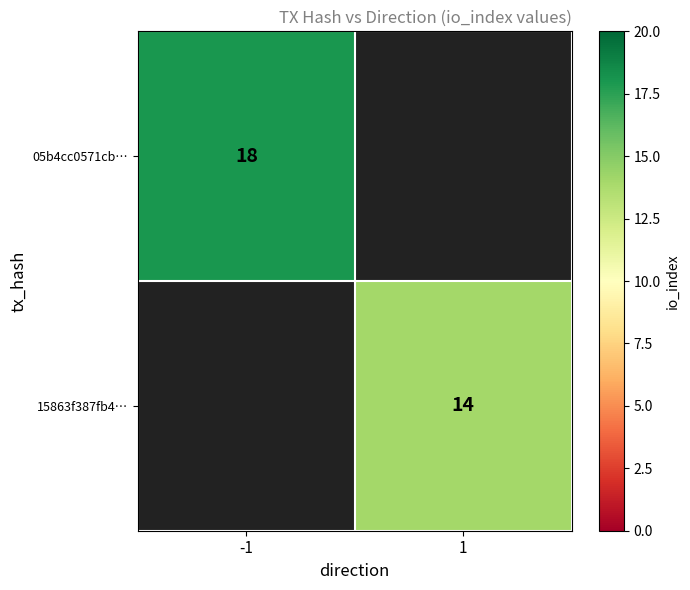

True or false: 15863f387fb4… has a value of 14 at 1.

True